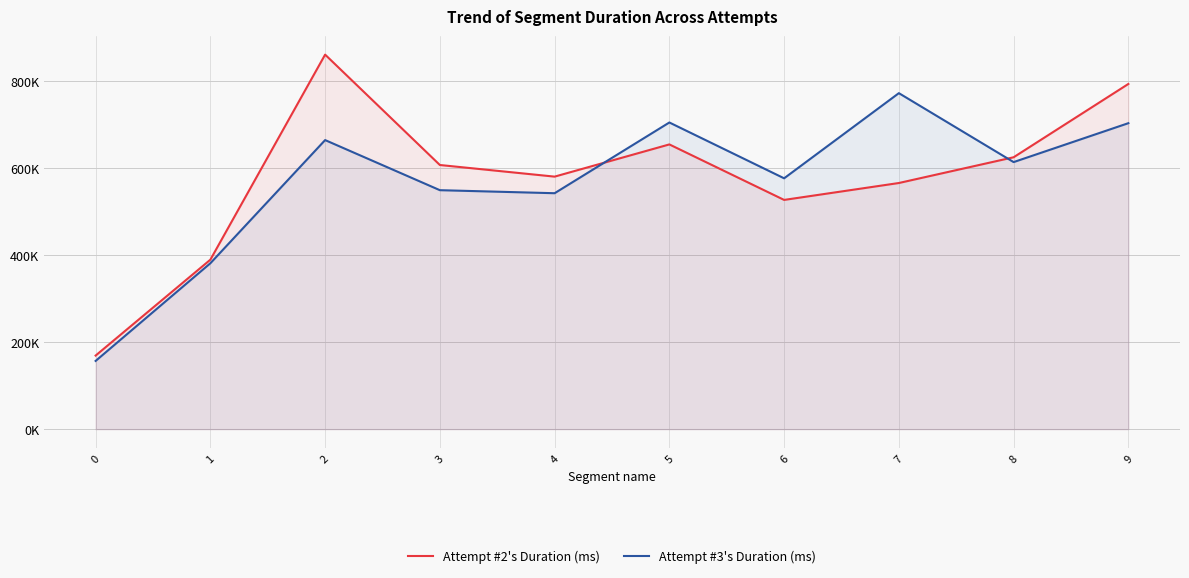

True or false: Attempt #3's Duration (ms) and Attempt #2's Duration (ms) intersect in this chart.

True